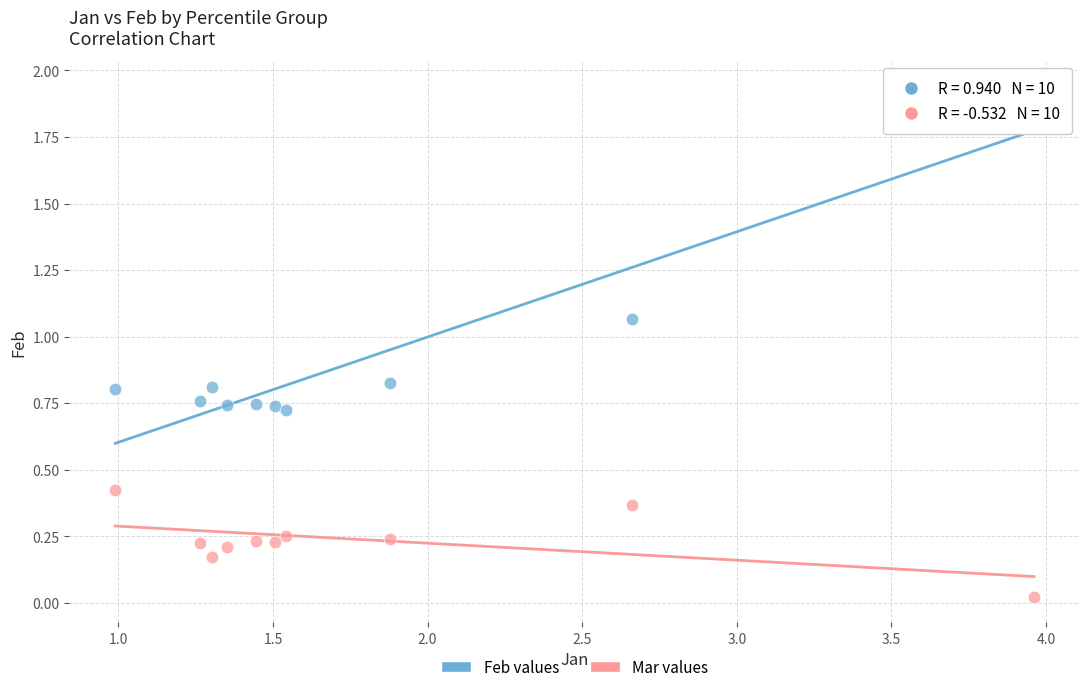

Which series reaches the maximum Y coordinate?

Feb values